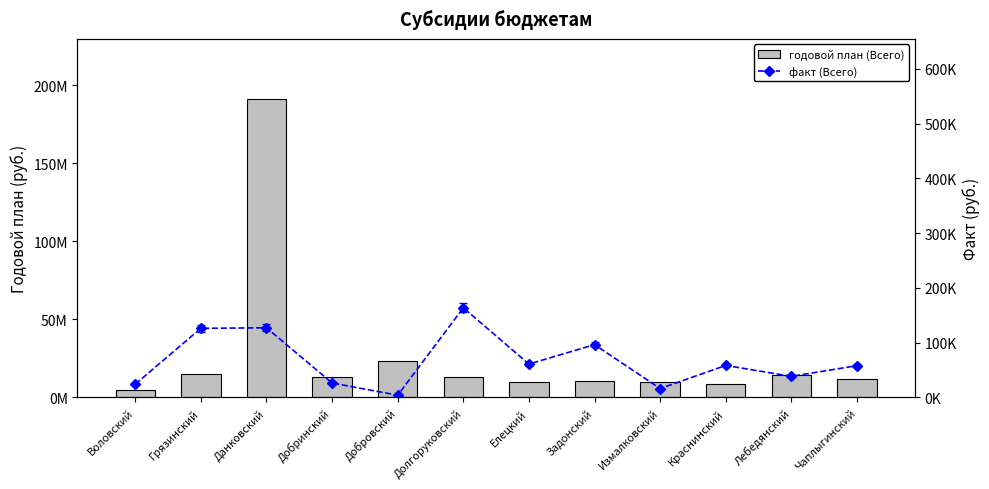

What is the greatest value displayed?

191322369.8